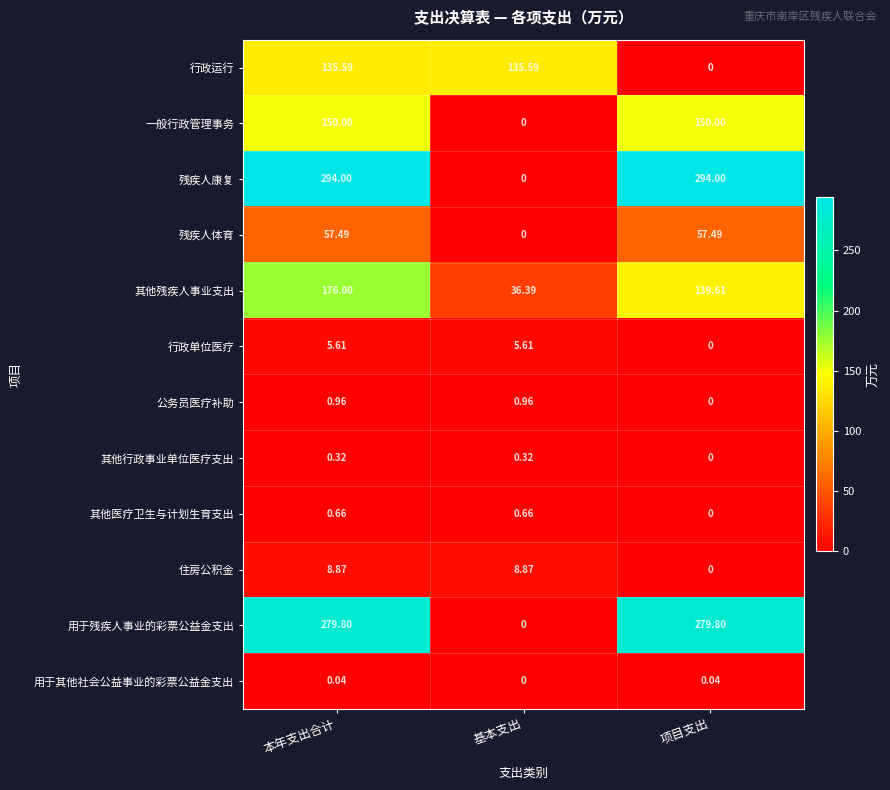

Where is 住房公积金 nearest to the value 4?

项目支出